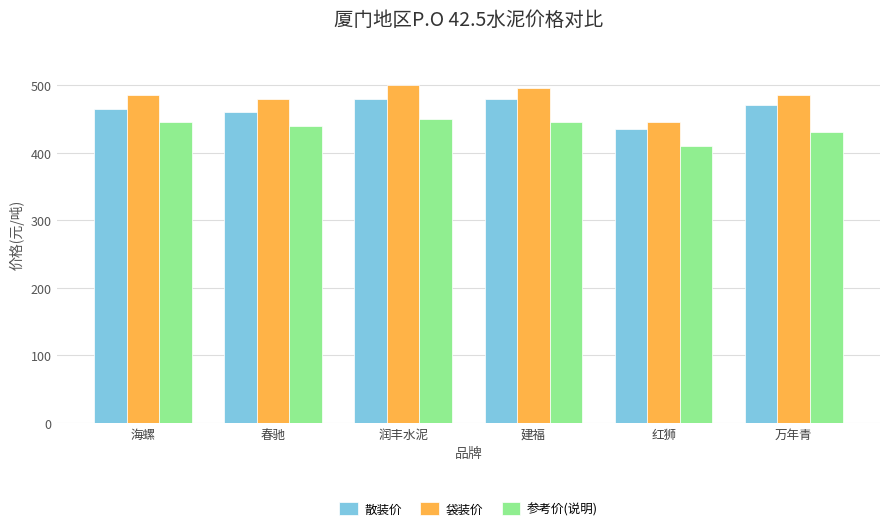

Rank the series at 润丰水泥 from lowest to highest value.

参考价(说明), 散装价, 袋装价